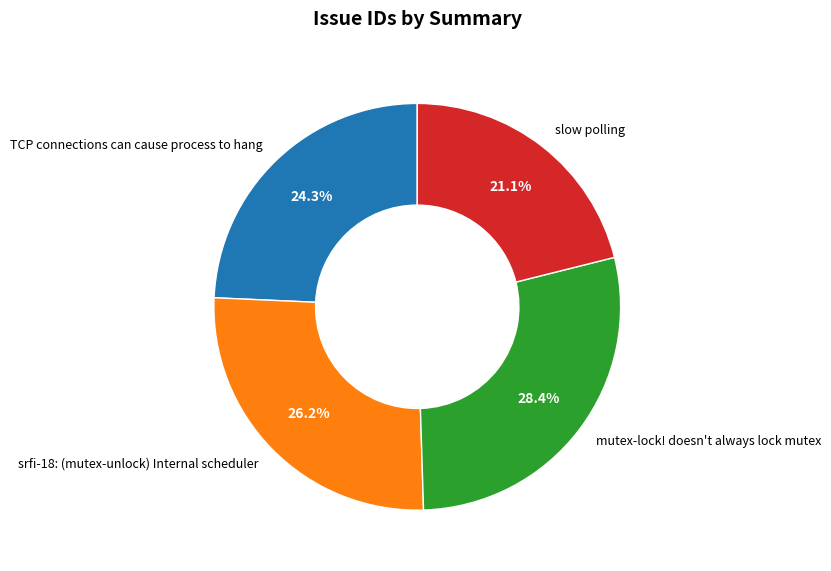

What is the largest slice in the pie chart?

mutex-lock! doesn't always lock mutex